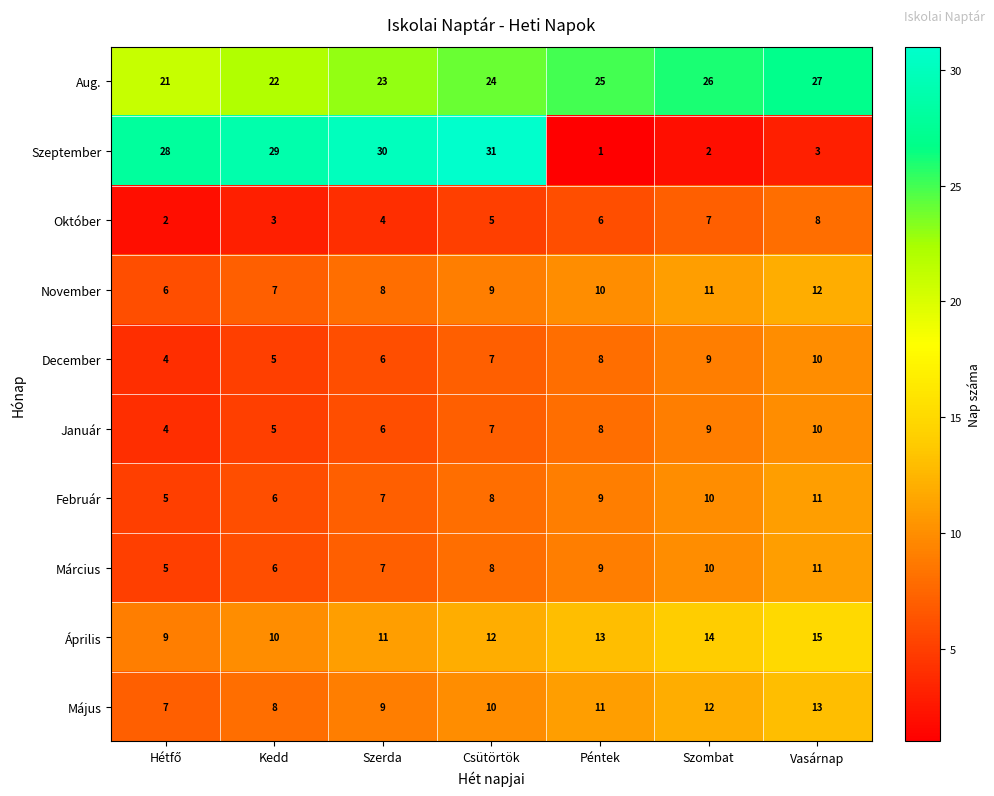

What is the difference between the second highest and minimum values in the November series?

5